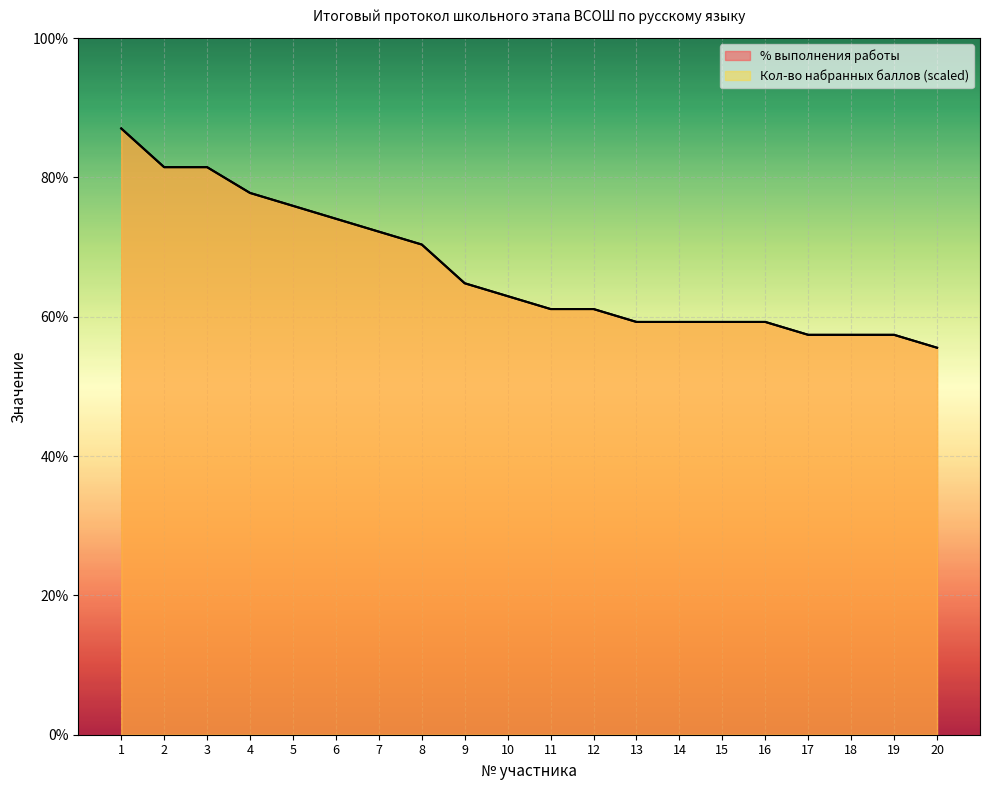

At how many categories does at least one series exceed 58?

16